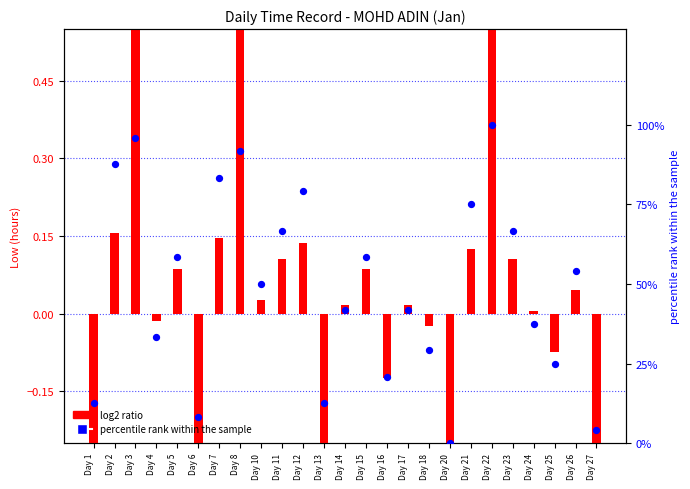

Which series has the widest spread of Y values?

percentile rank within the sample